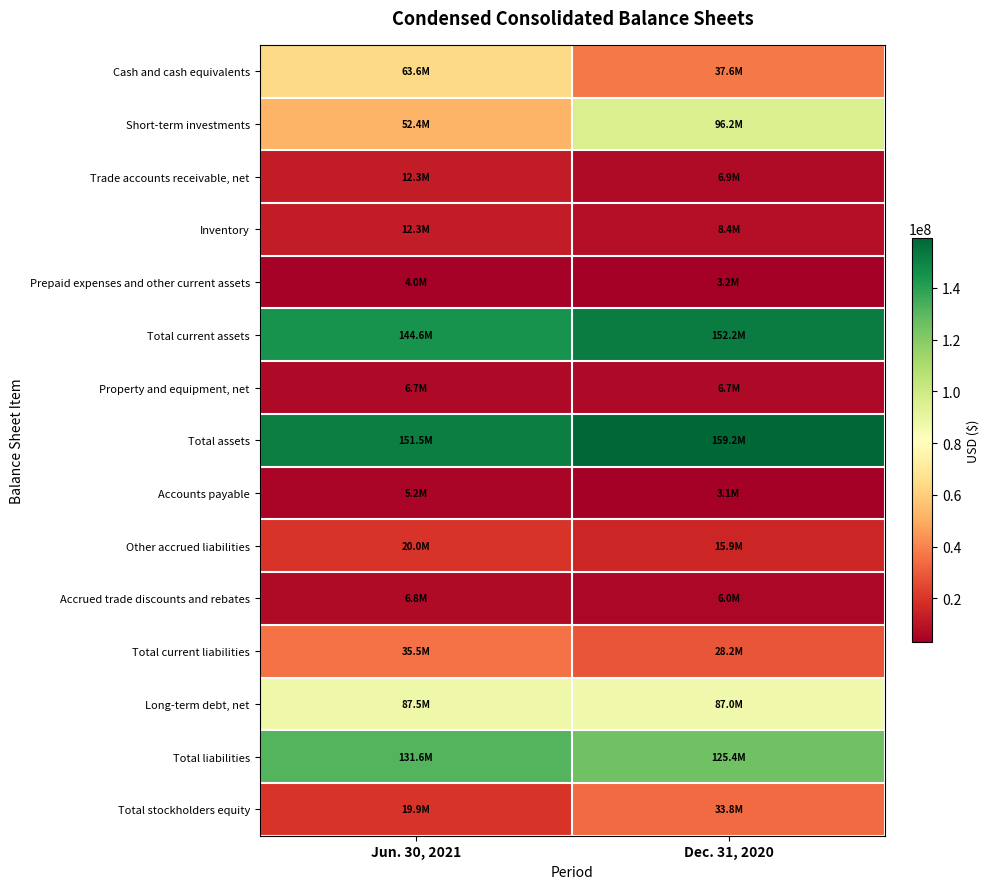

What is the difference between the highest and lowest values at Jun. 30, 2021?

147482000